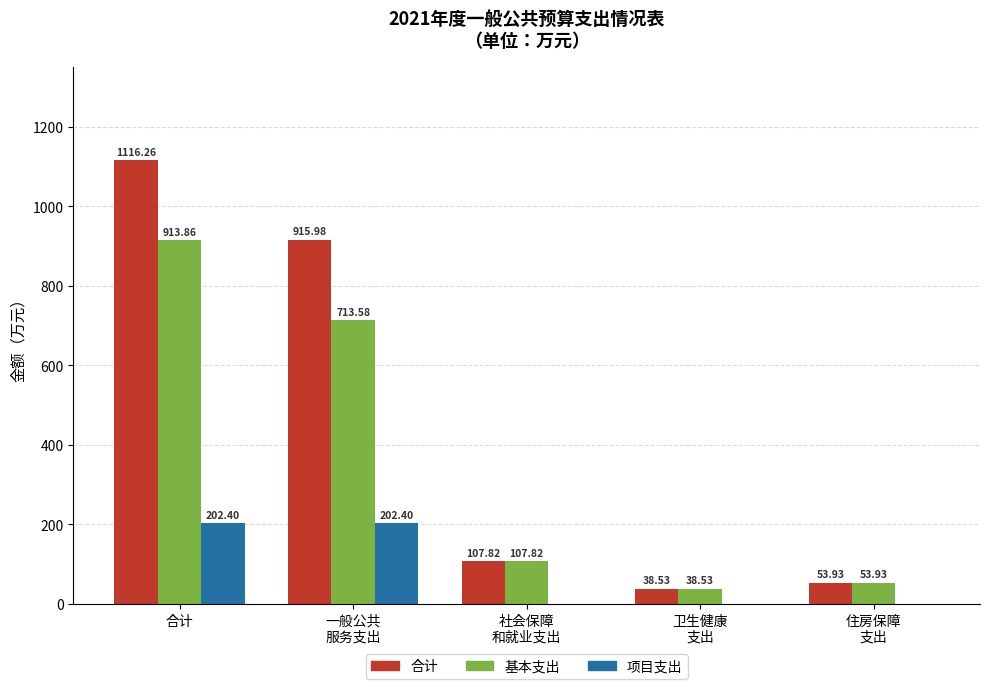

At which category is the sum across all series the highest?

合计